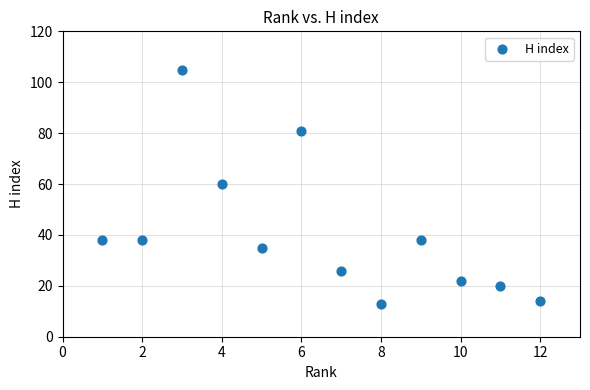

What is the range of Y values (max minus min)?

92